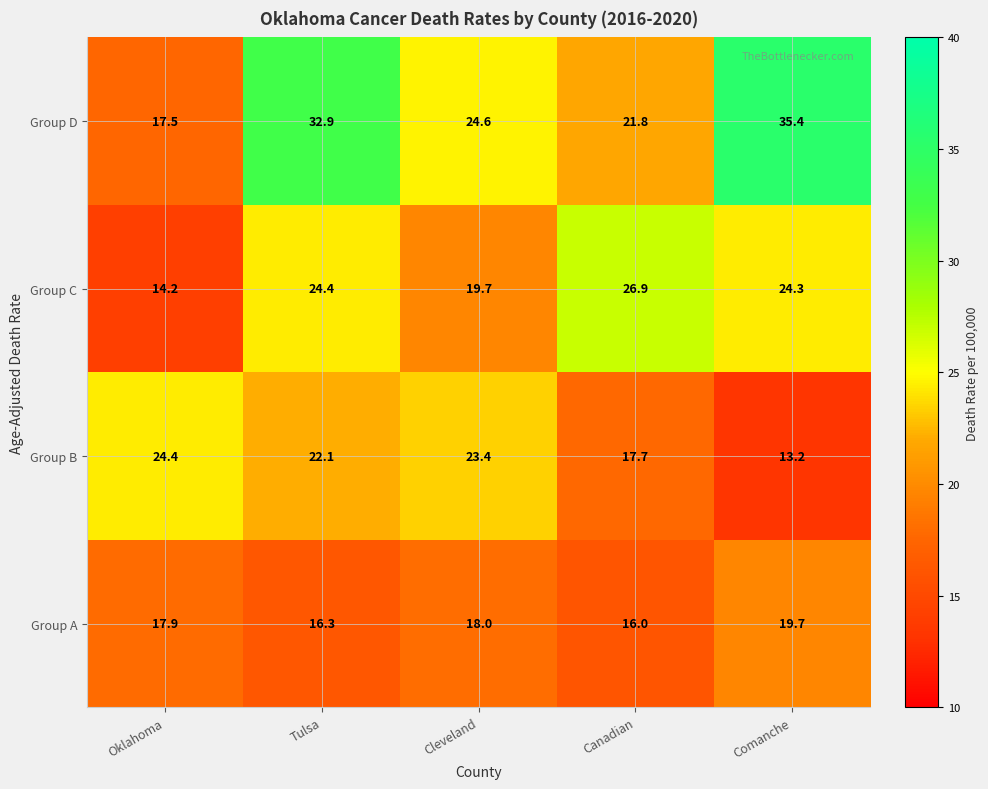

Rank the series at Cleveland from lowest to highest value.

Group A, Group C, Group B, Group D